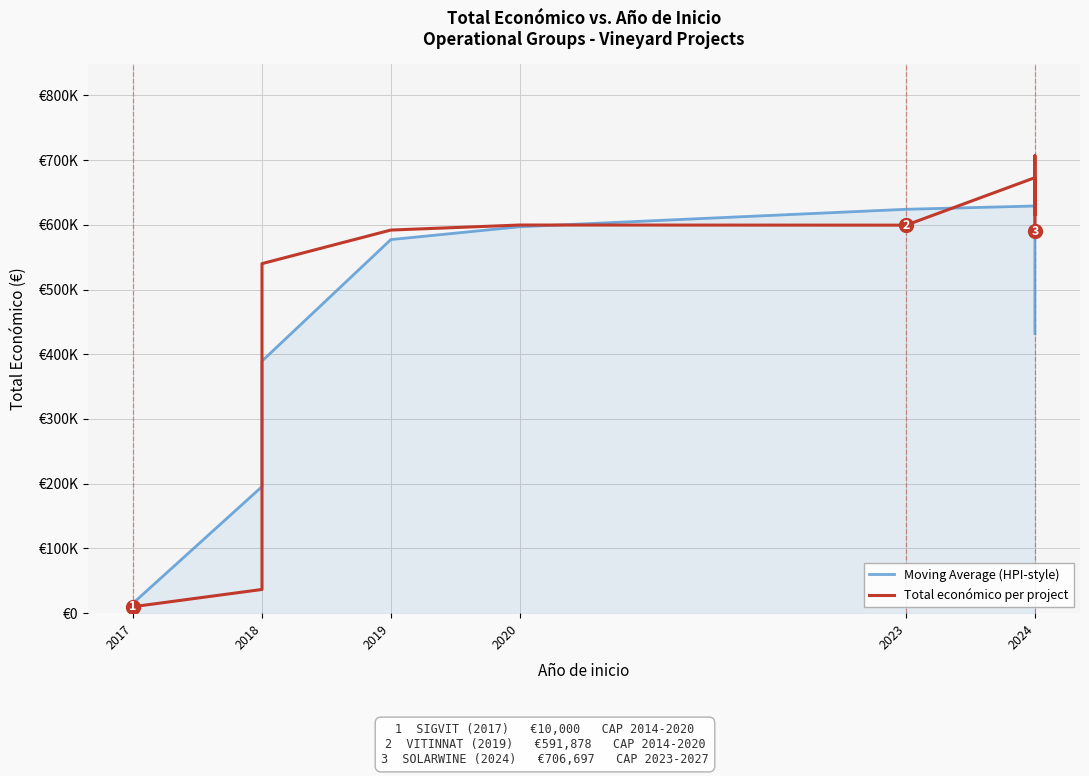

Rank the series by their maximum value, from highest to lowest.

Total económico per project, Moving Average (HPI-style)